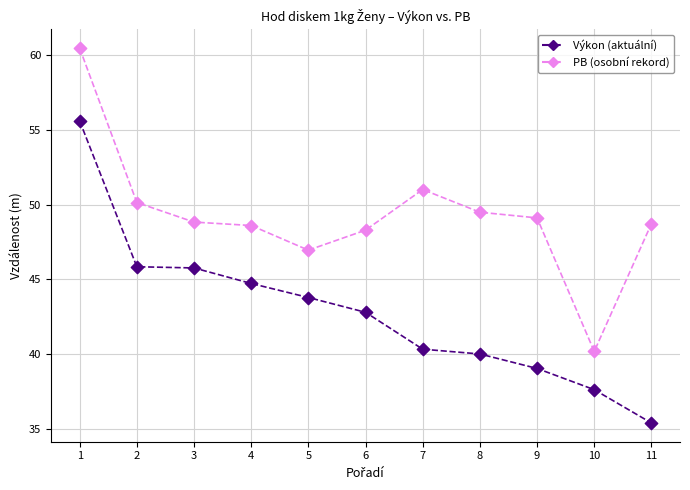

Across all data points, what is the range of Y values (max minus min)?

25.1